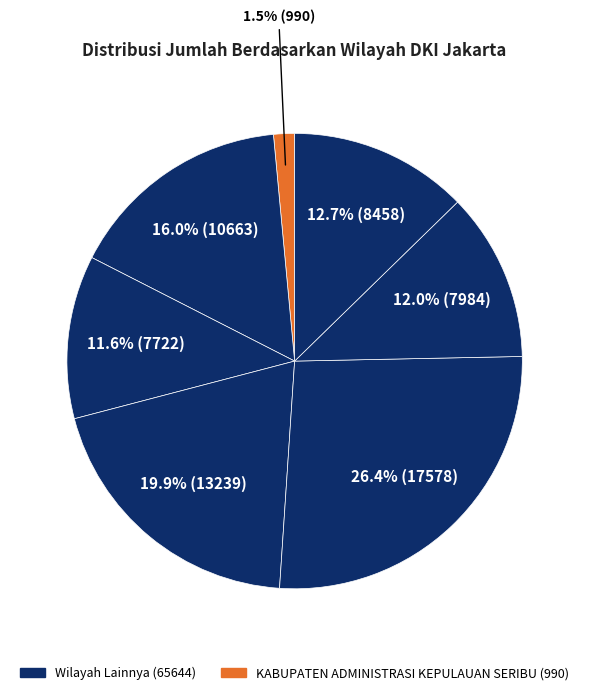

How many segments does this pie chart have?

7